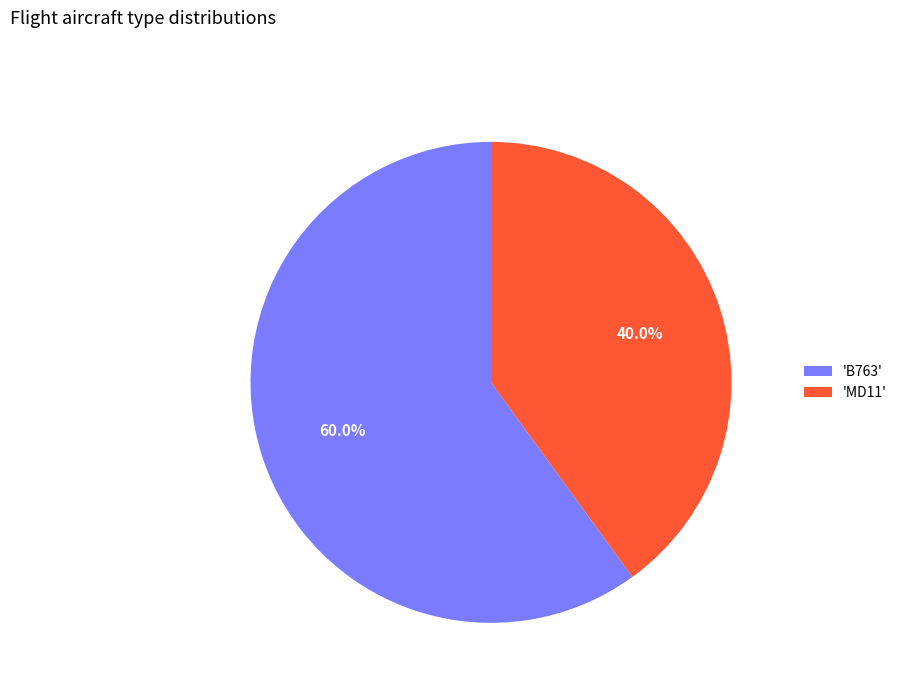

Is the sum of 'MD11' and 'B763' greater than half?

Yes